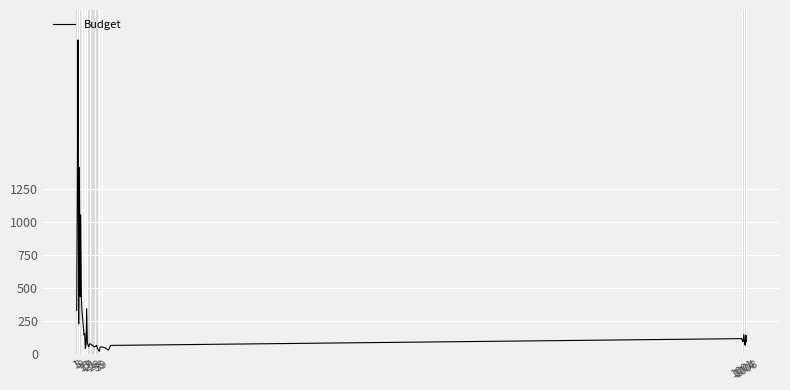

Does the chart display data point markers on the line(s)?

No